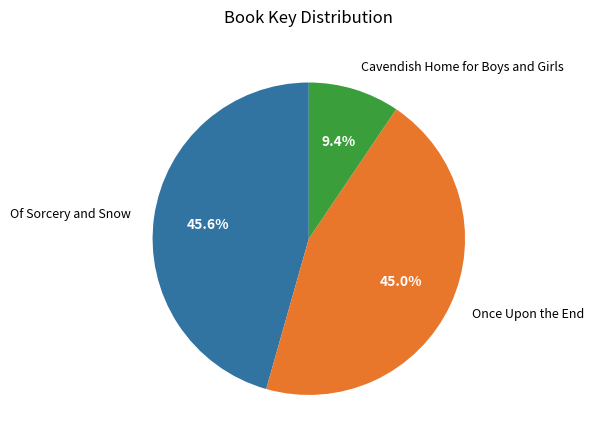

Approximately how many times larger is the value at Of Sorcery and Snow compared to Once Upon the End?

1.0